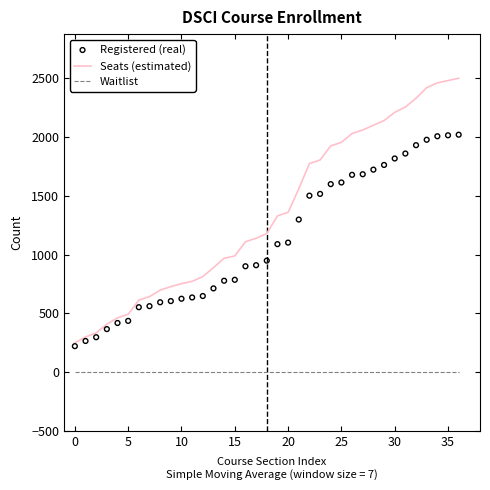

What are all the series names shown in the legend?

Seats (estimated), Waitlist, Registered (real)